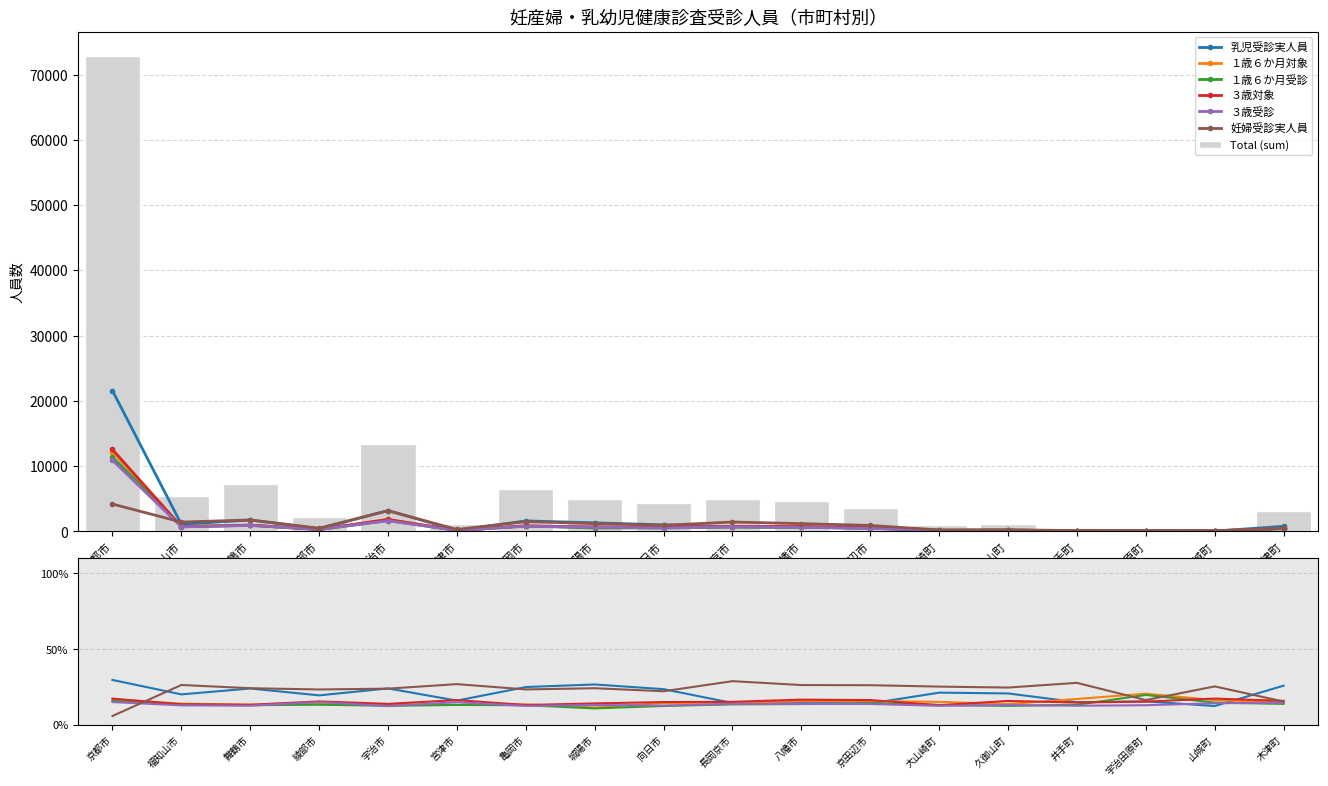

Is the value of １歳６か月対象 at 京都市 greater than the value of ３歳受診 at 福知山市?

Yes